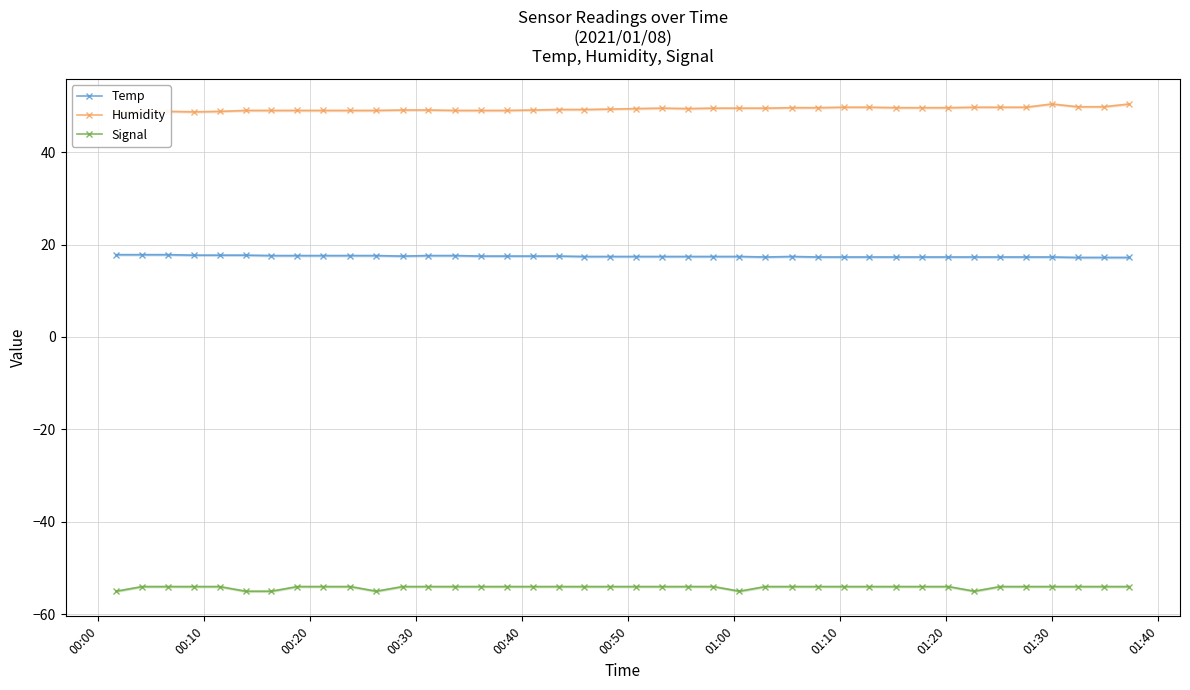

What is the maximum value for Temp?

17.8